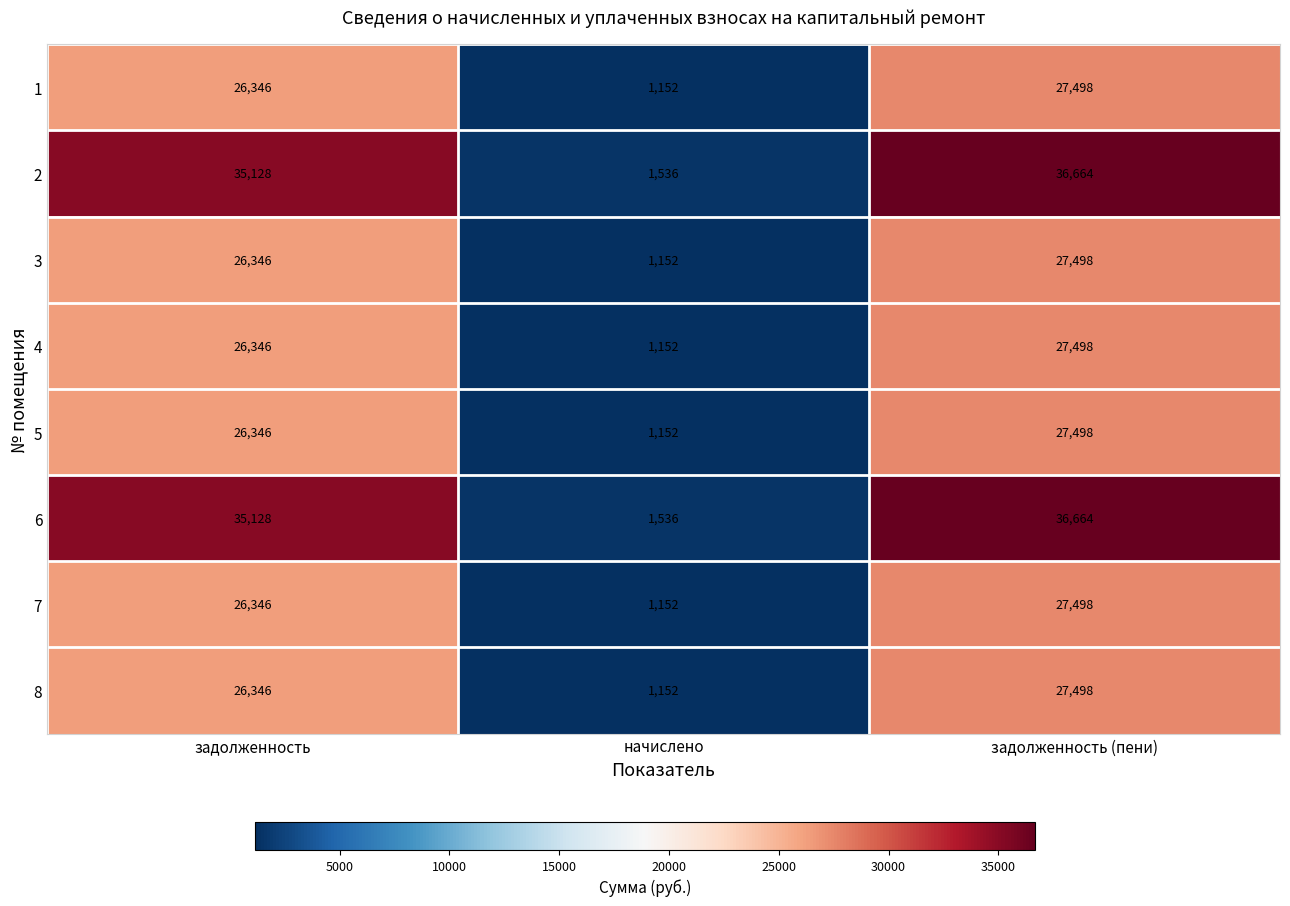

At which category is the sum across all series the highest?

задолженность (пени)